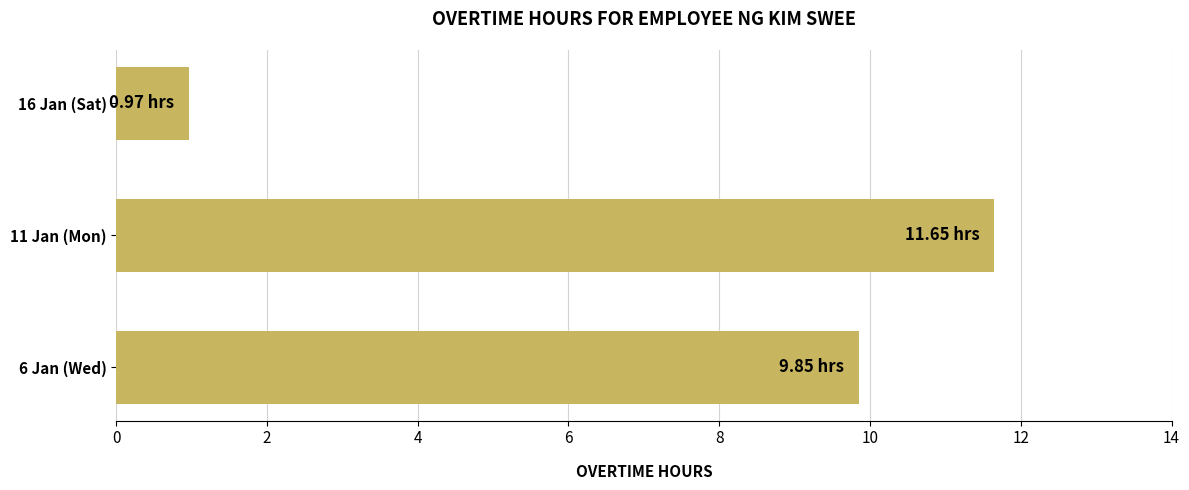

List the labels in order of value, smallest first.

16 Jan (Sat), 6 Jan (Wed), 11 Jan (Mon)